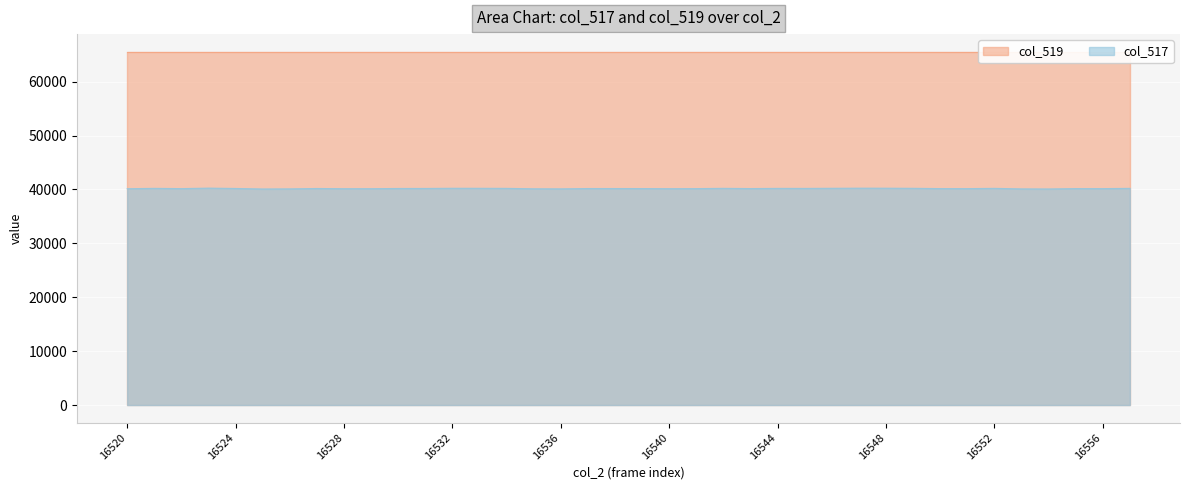

Between 16531 and 16537, which is larger?

16531